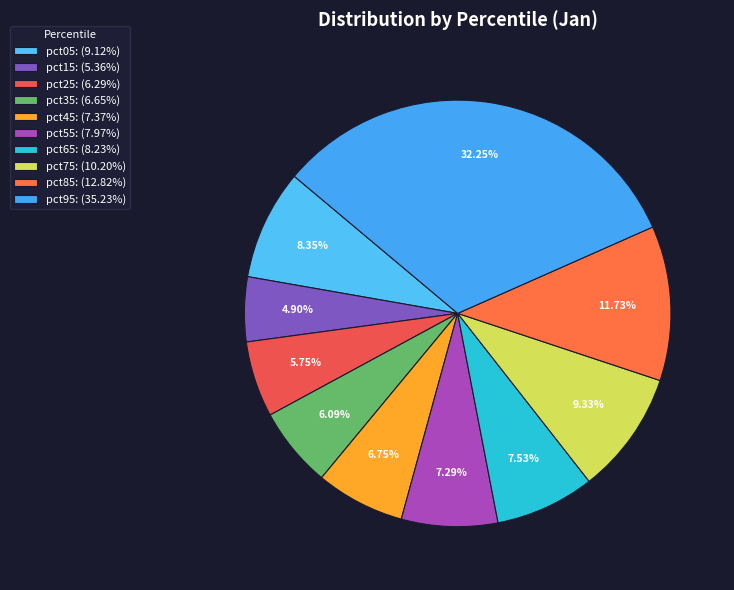

What percentage is the pct75 slice, to the nearest percent?

9%